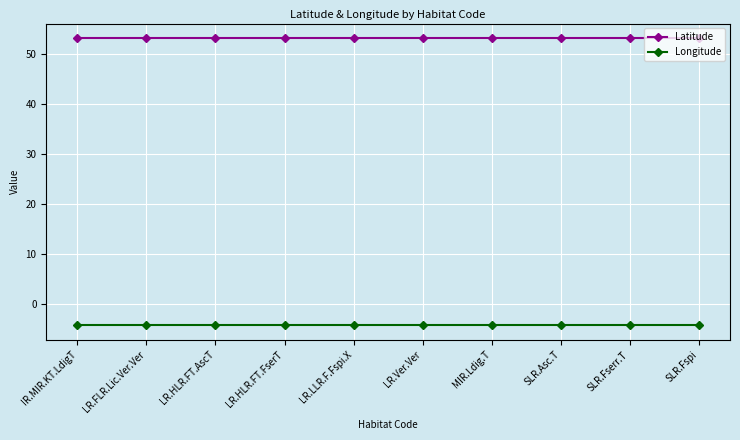

Reading left to right, list all the values displayed in this chart.

Latitude: IR.MIR.KT.LdigT=53.2	LR.FLR.Lic.Ver.Ver=53.2	LR.HLR.FT.AscT=53.2	LR.HLR.FT.FserT=53.2	LR.LLR.F.Fspi.X=53.2	LR.Ver.Ver=53.2	MIR.Ldig.T=53.2	SLR.Asc.T=53.2	SLR.Fserr.T=53.2	SLR.Fspi=53.2
Longitude: IR.MIR.KT.LdigT=-4.2	LR.FLR.Lic.Ver.Ver=-4.2	LR.HLR.FT.AscT=-4.2	LR.HLR.FT.FserT=-4.2	LR.LLR.F.Fspi.X=-4.2	LR.Ver.Ver=-4.2	MIR.Ldig.T=-4.2	SLR.Asc.T=-4.2	SLR.Fserr.T=-4.2	SLR.Fspi=-4.2